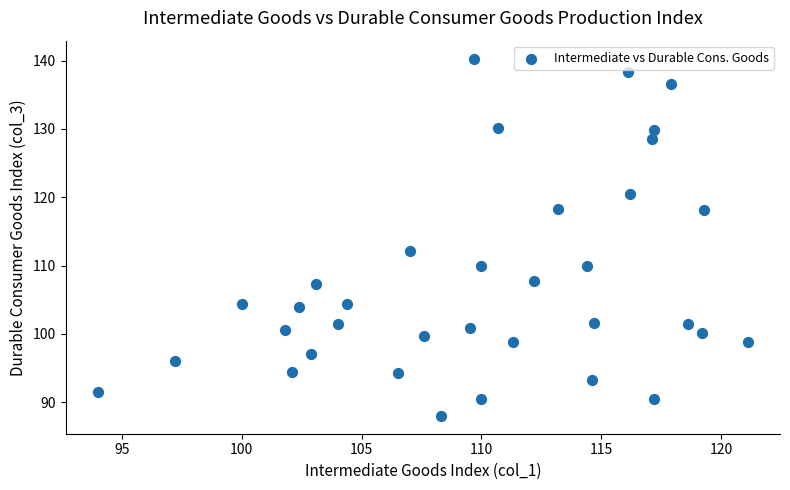

What Y value in the scatter plot is closest to 114?

112.1